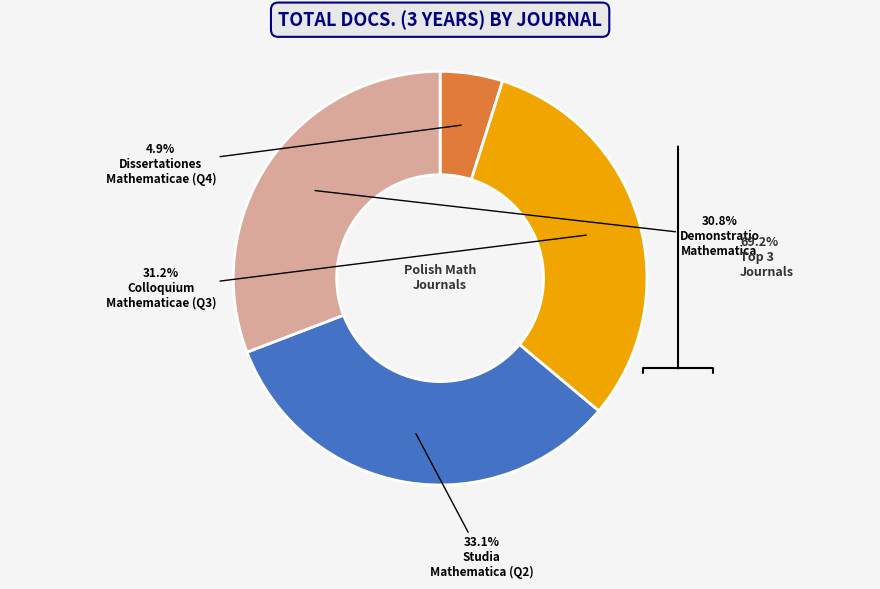

Is there a majority slice in this chart?

No